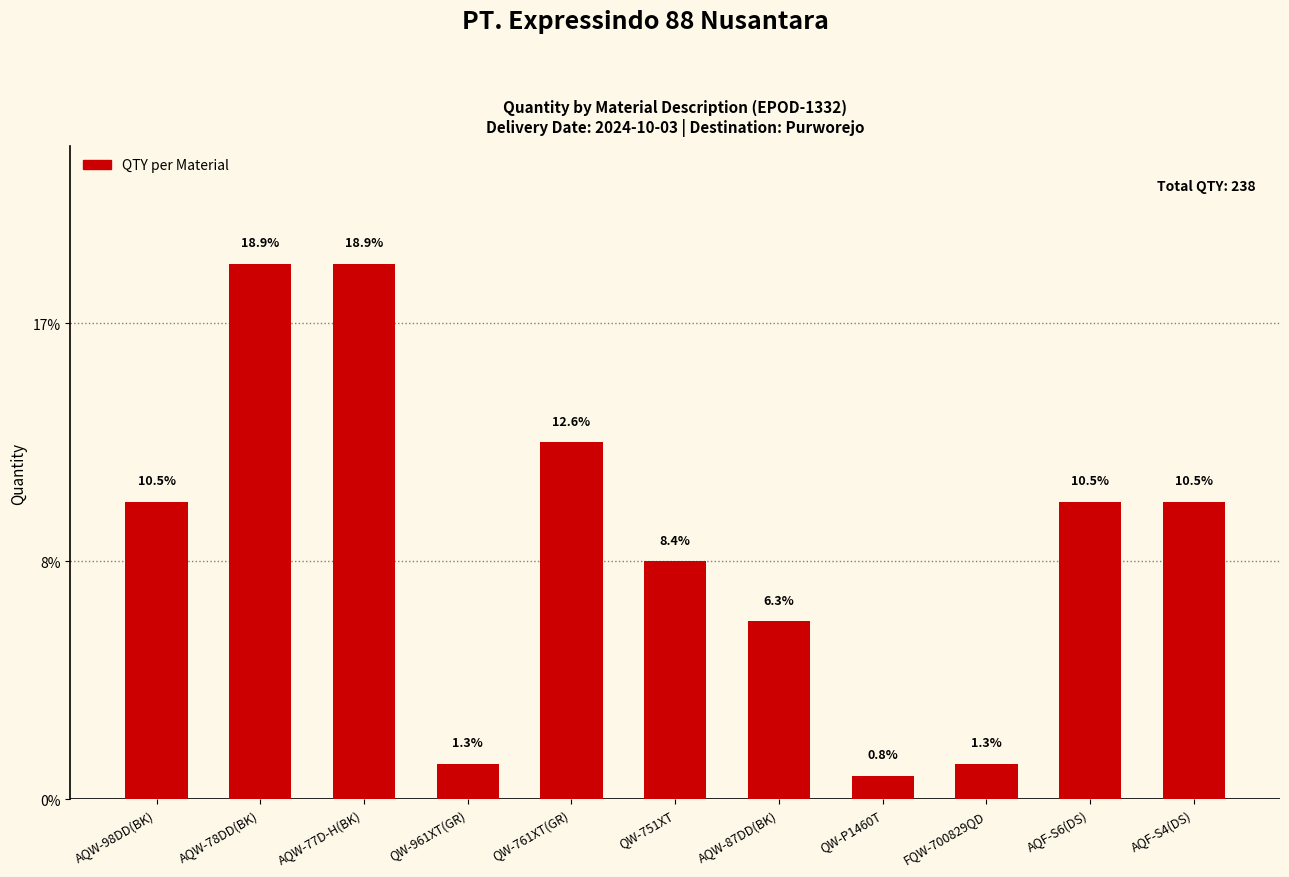

Rank the categories by value from lowest to highest.

QW-P1460T, QW-961XT(GR), FQW-700829QD, AQW-87DD(BK), QW-751XT, AQW-98DD(BK), AQF-S6(DS), AQF-S4(DS), QW-761XT(GR), AQW-78DD(BK), AQW-77D-H(BK)